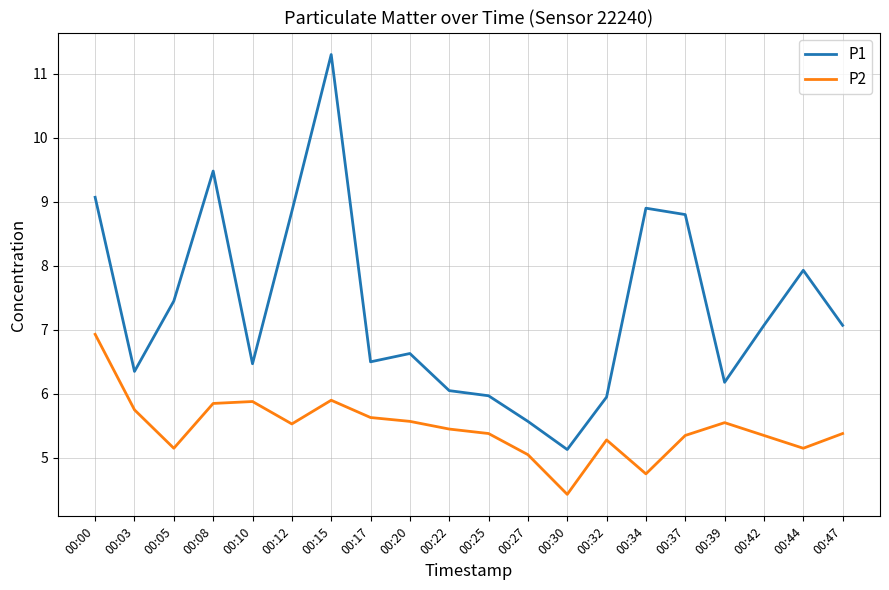

At which label does P1 reach its peak?

00:15